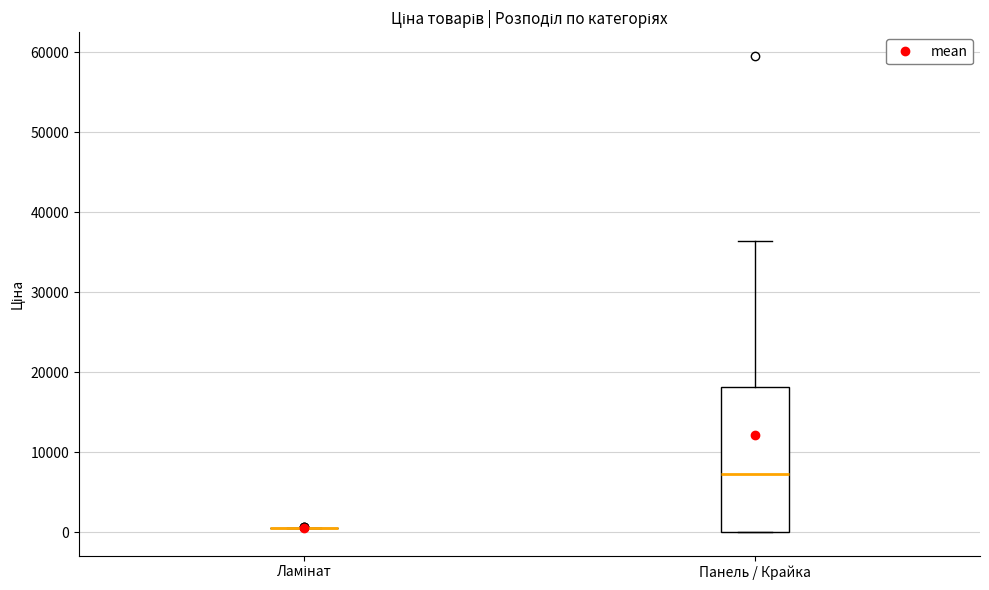

Comparing the boxes themselves (not the whiskers), which one is the tallest?

Панель / Крайка